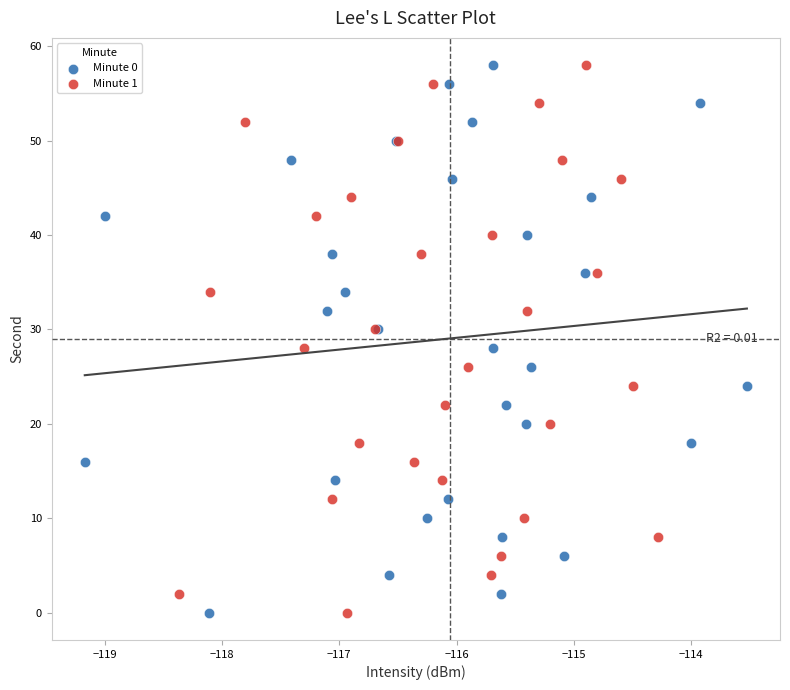

What are all the series names shown in the legend?

Minute 0, Minute 1